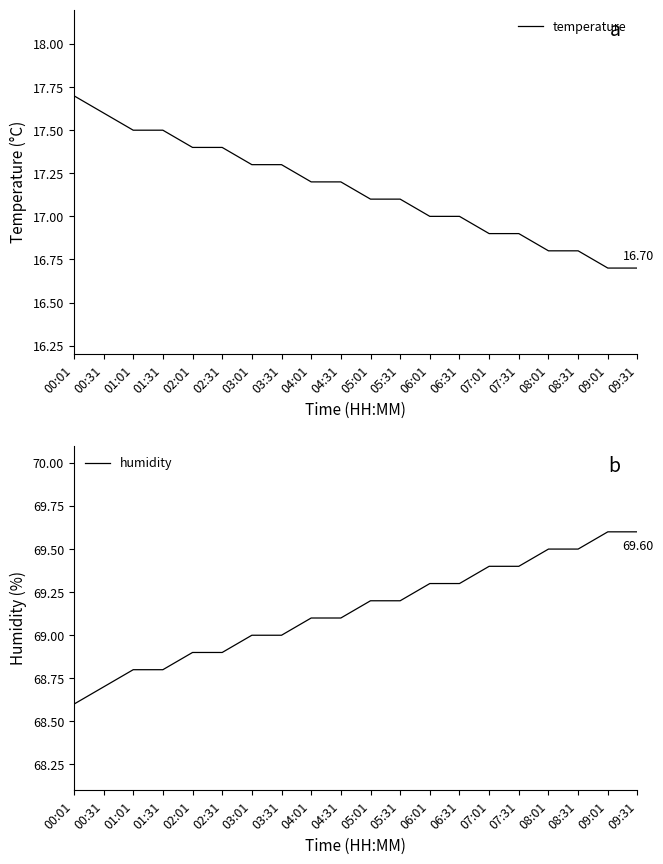

What are all the series names shown in the legend?

temperature, humidity